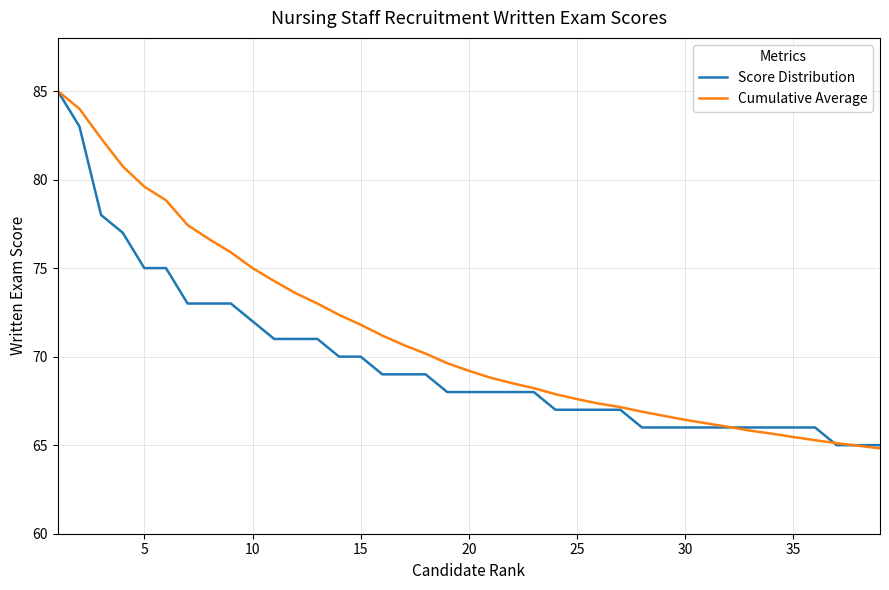

Which series has the largest total across all categories?

Cumulative Average